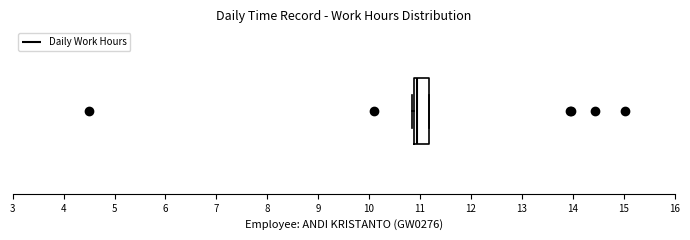

Read this box plot against the x-axis: the position of the median line, the range covered by the box, and the ends of both whiskers. The values are not printed on the chart, so give them approximately, as read against the axis.

median 11.0, box 10.9 to 11.2, whiskers 10.8 to 11.2